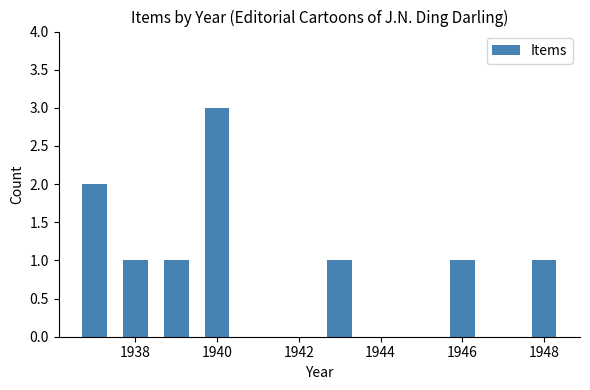

What is the sum of all values?

10